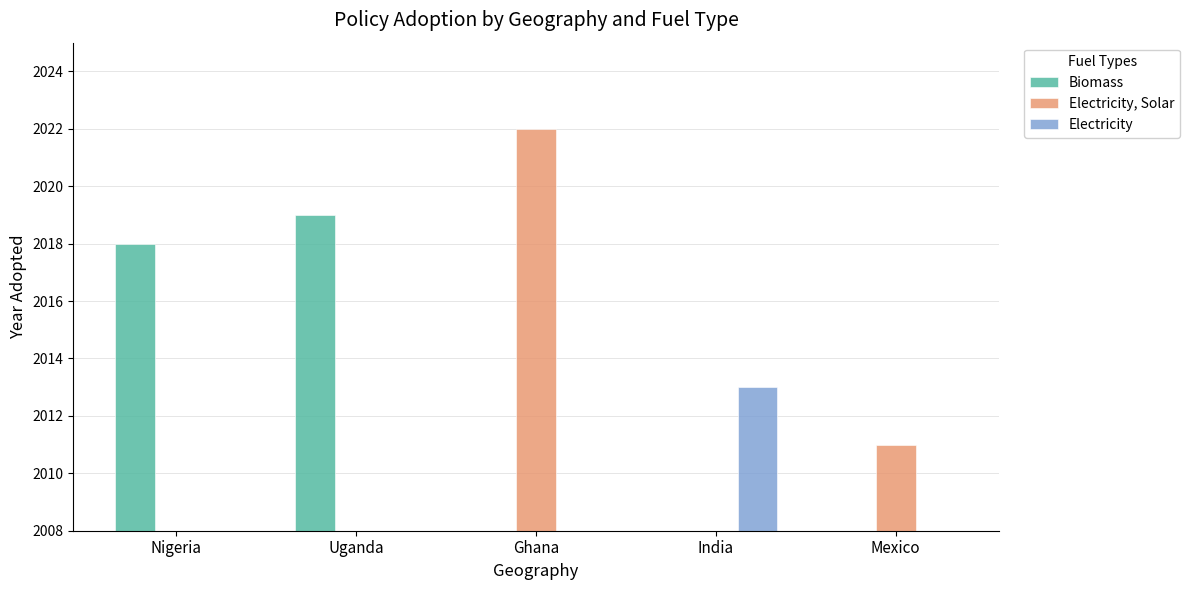

Does the chart contain any negative values?

No